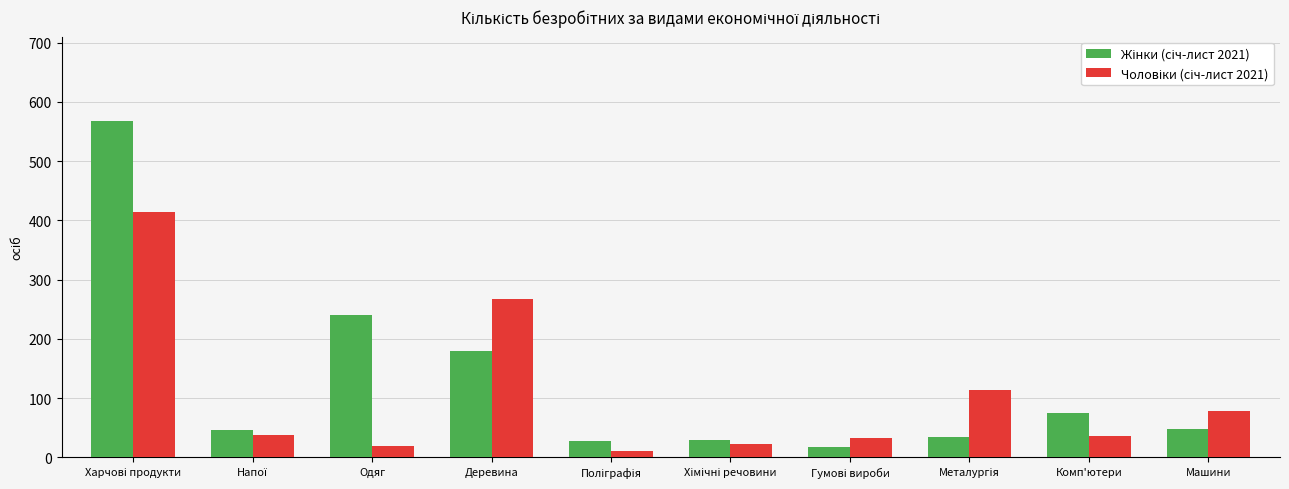

What is the total value across all series at Одяг?

260